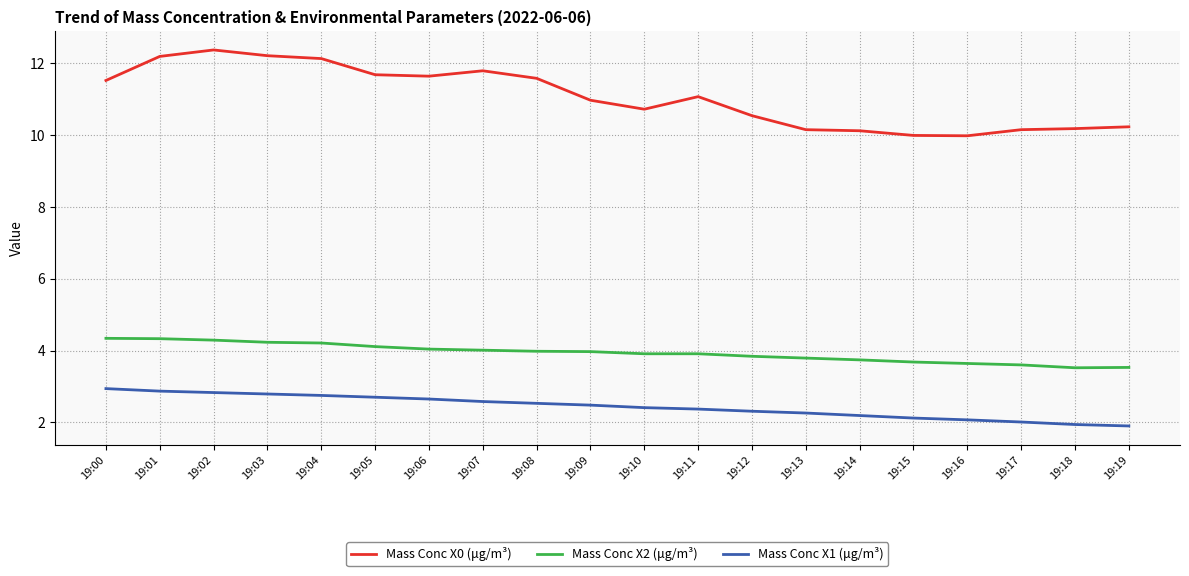

What is the difference between the Mass Conc X1 (μg/m³) values at 19:15 and 19:07?

0.5